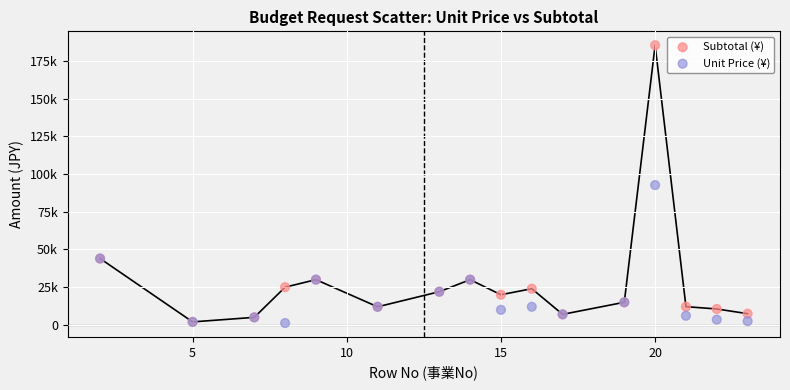

What are all the series names shown in the legend?

Subtotal (¥), Unit Price (¥)